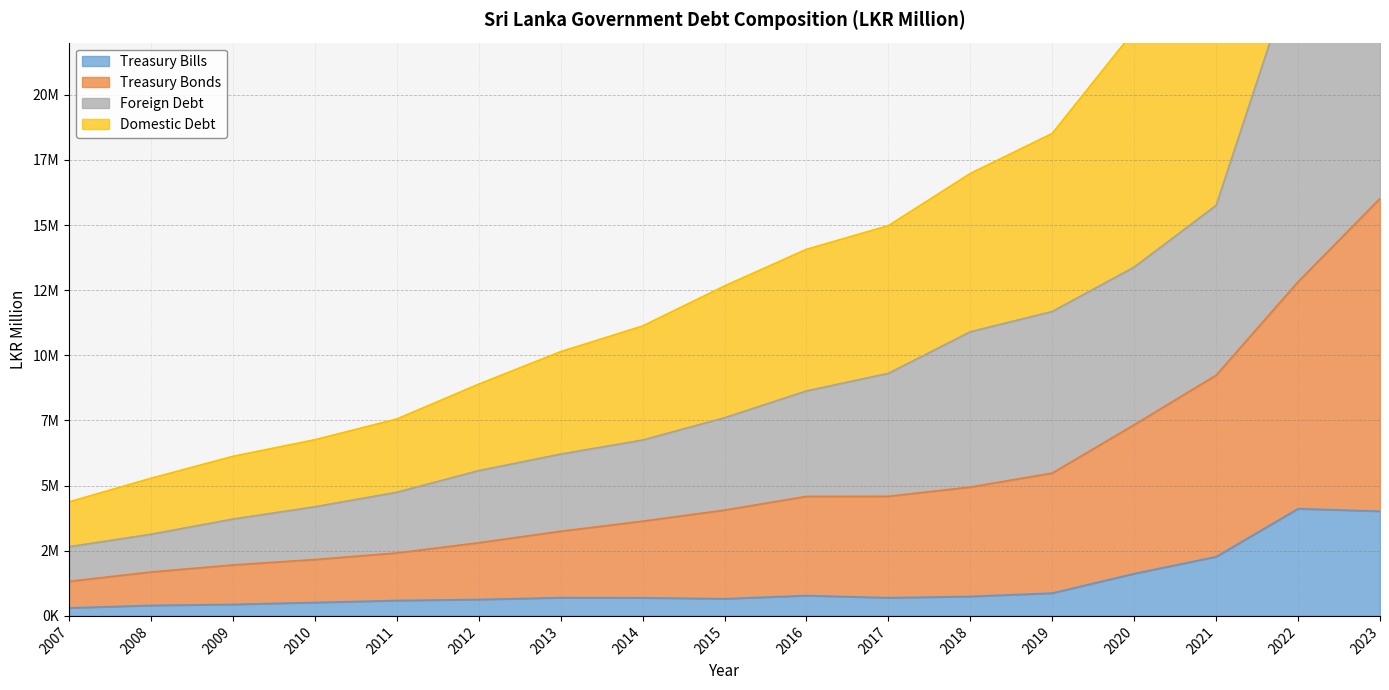

True or false: Foreign Debt has more than 0 points higher than both neighbors.

False